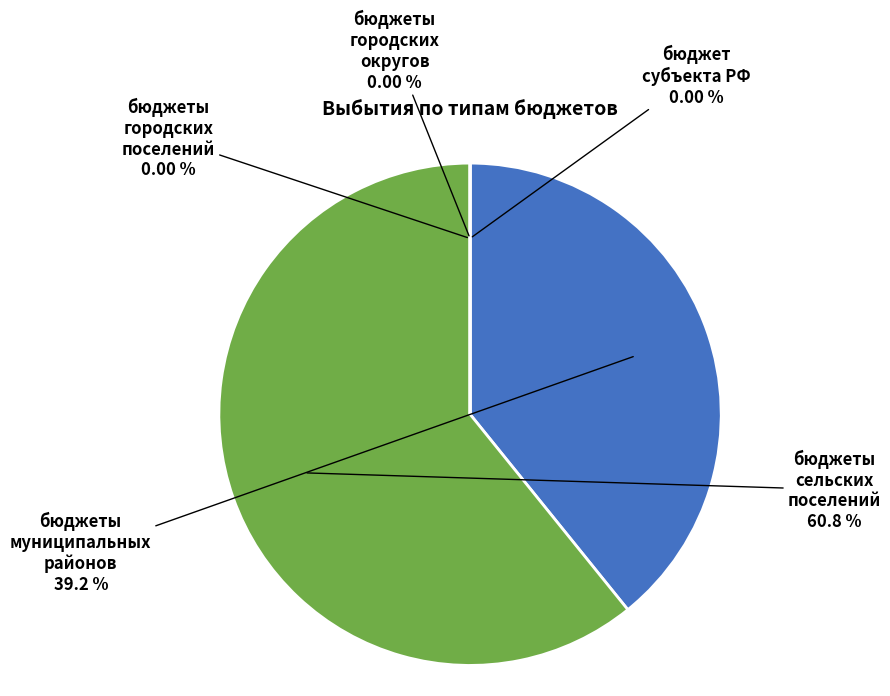

To the nearest percent, what is the combined percentage of бюджеты муниципальных районов and бюджеты городских поселений?

39%